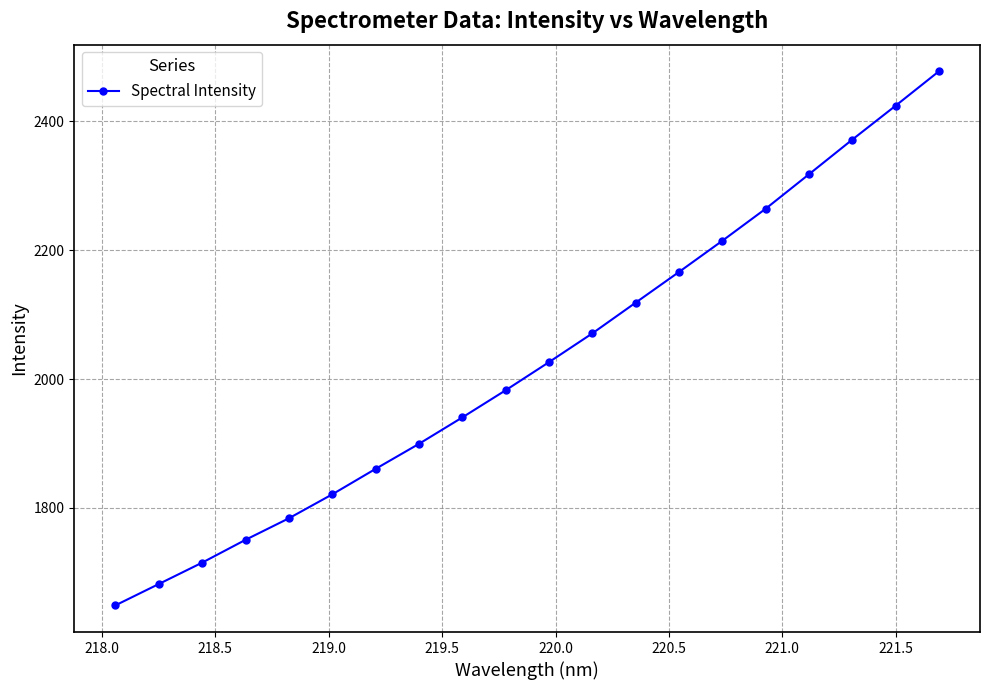

What is the minimum value shown in the chart?

1648.9